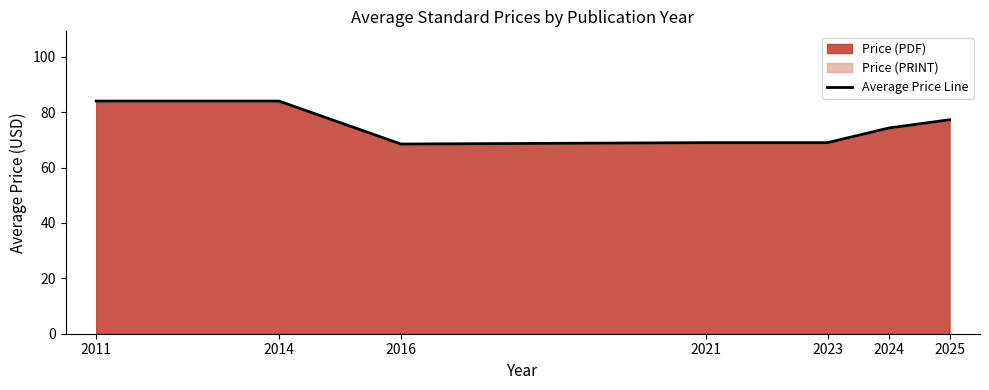

Is it true that the value at 2025 is 77.3?

True